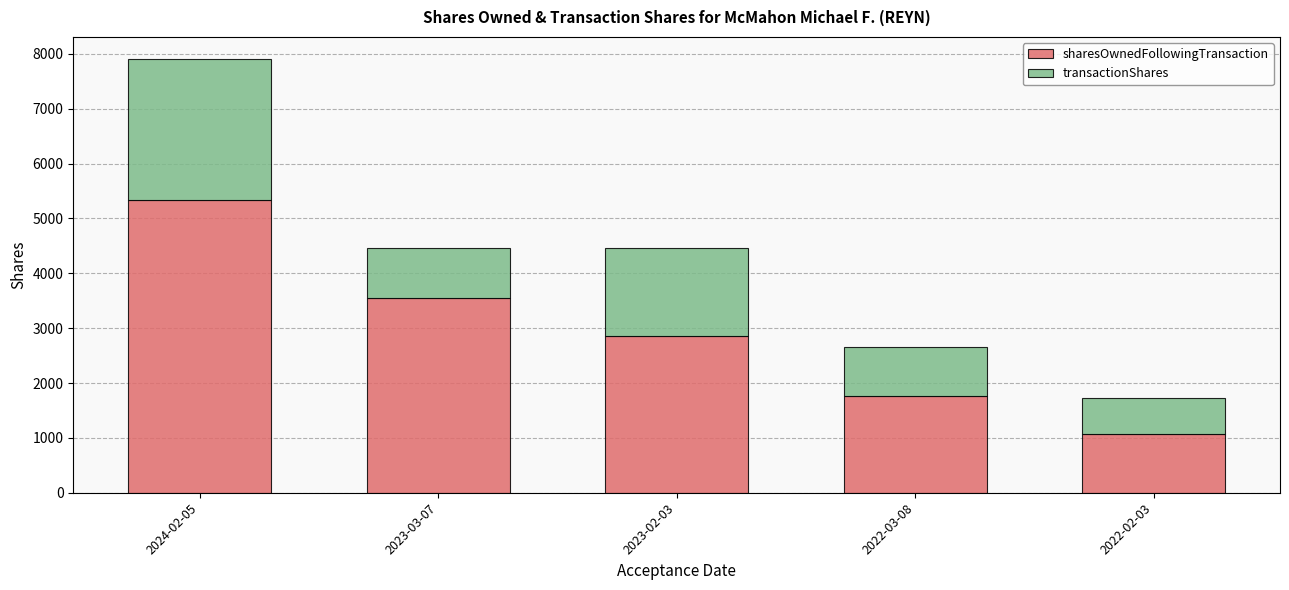

Which category has the highest value in the sharesOwnedFollowingTransaction series?

2024-02-05